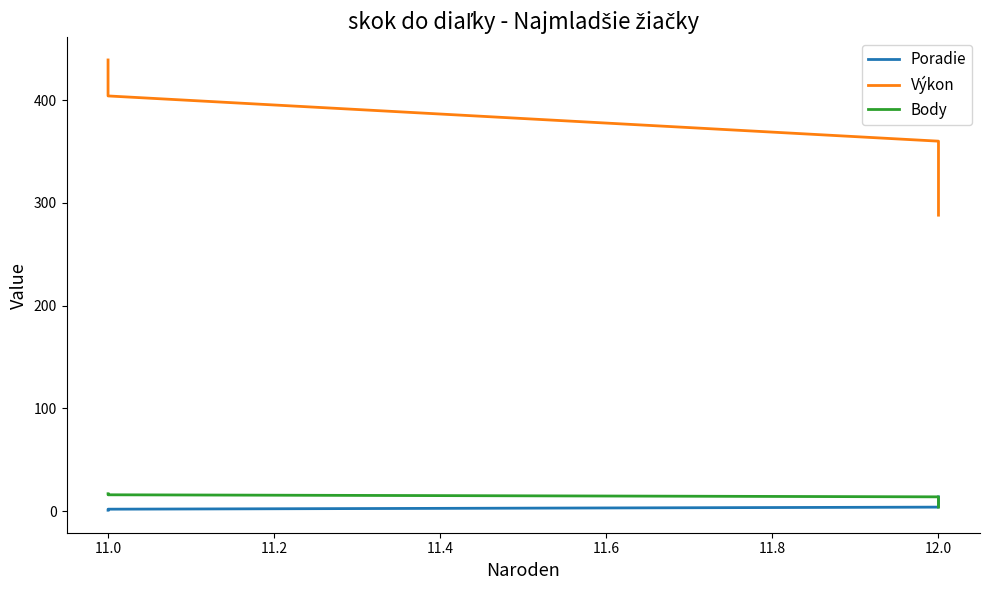

How many data points does each series have?

4